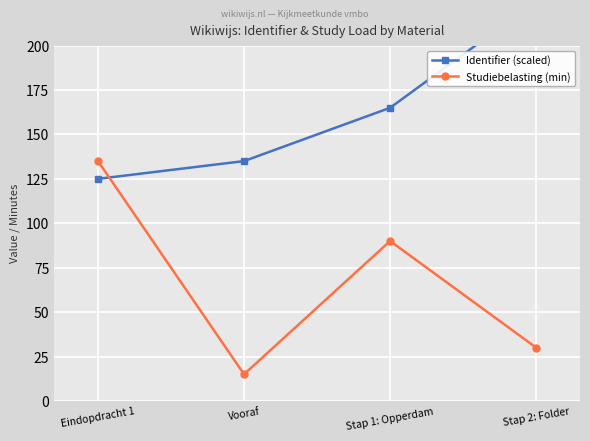

Between Eindopdracht 1 and Stap 2: Folder, which is larger?

Stap 2: Folder